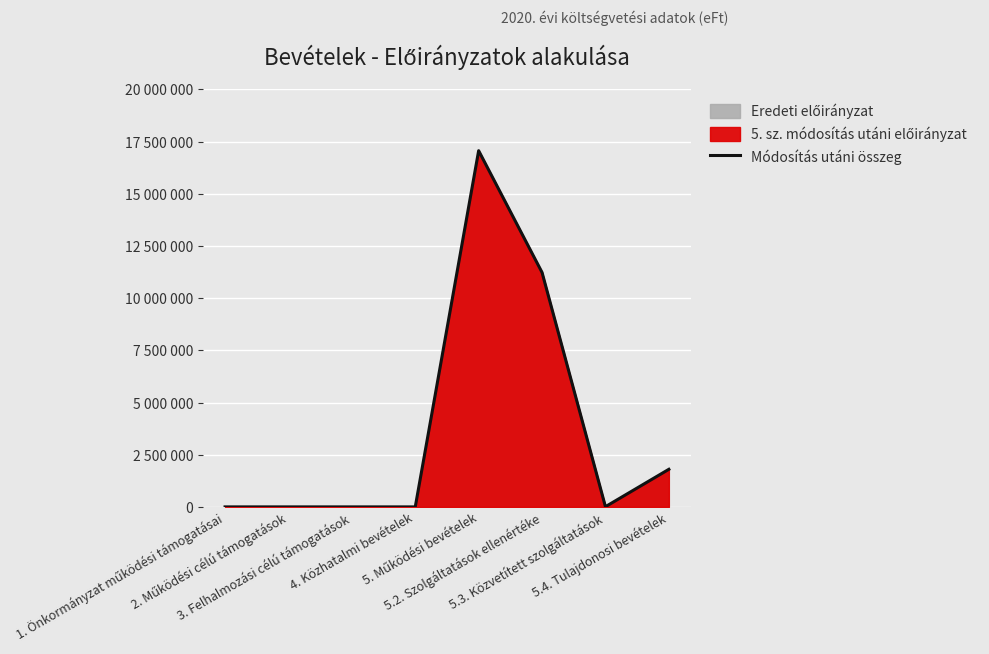

What is the change in value from 5. Működési bevételek to 5.2. Szolgáltatások ellenértéke?

-5832000